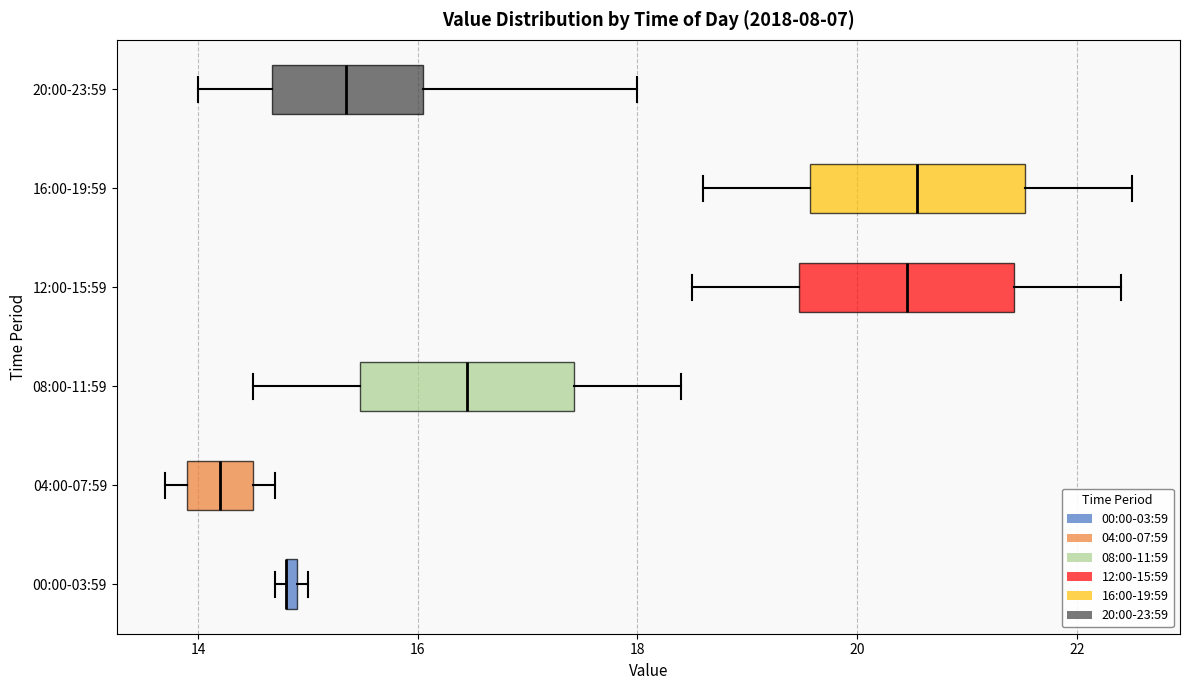

Where does the right whisker of the box for 20:00-23:59 end on the x-axis? The values are not printed on the chart, so give them approximately, as read against the axis.

18.0